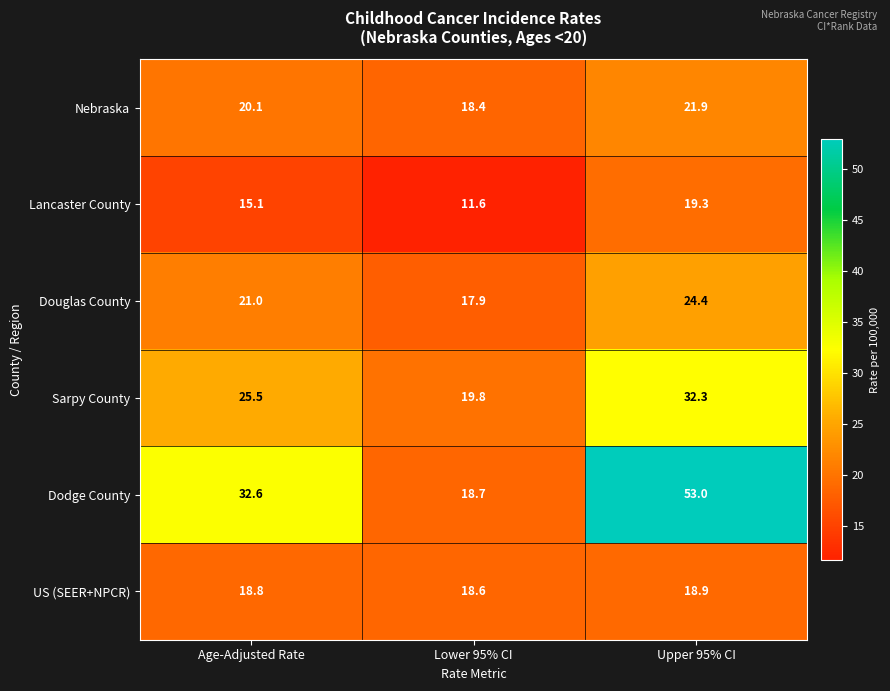

Reading left to right, extract all data points from this chart.

Nebraska: 20.1	18.4	21.9
Lancaster County: 15.1	11.6	19.3
Douglas County: 21.0	17.9	24.4
Sarpy County: 25.5	19.8	32.3
Dodge County: 32.6	18.7	53.0
US (SEER+NPCR): 18.8	18.6	18.9